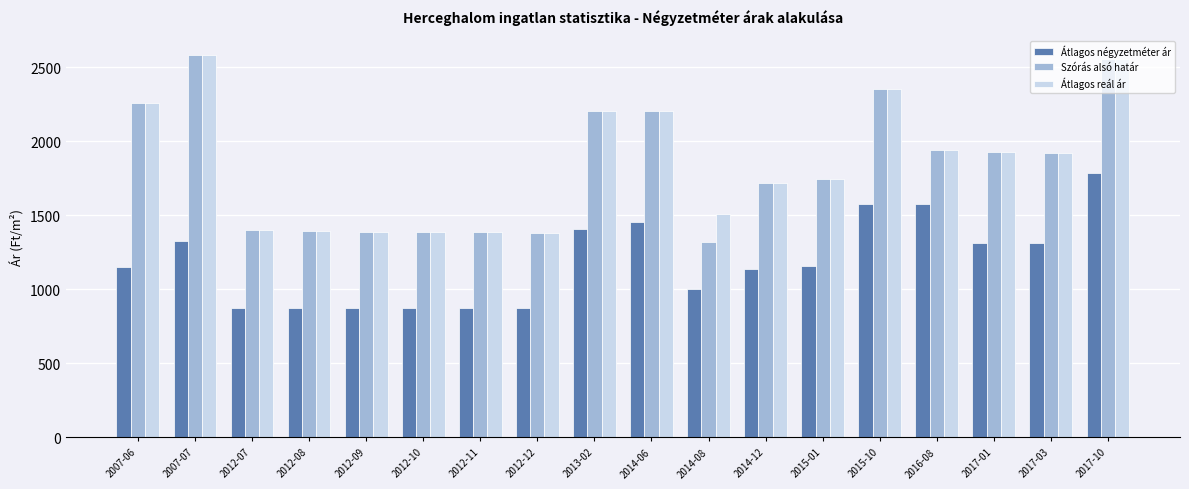

Is the value of Átlagos négyzetméter ár at 2016-08 greater than the value of Átlagos reál ár at 2014-06?

No